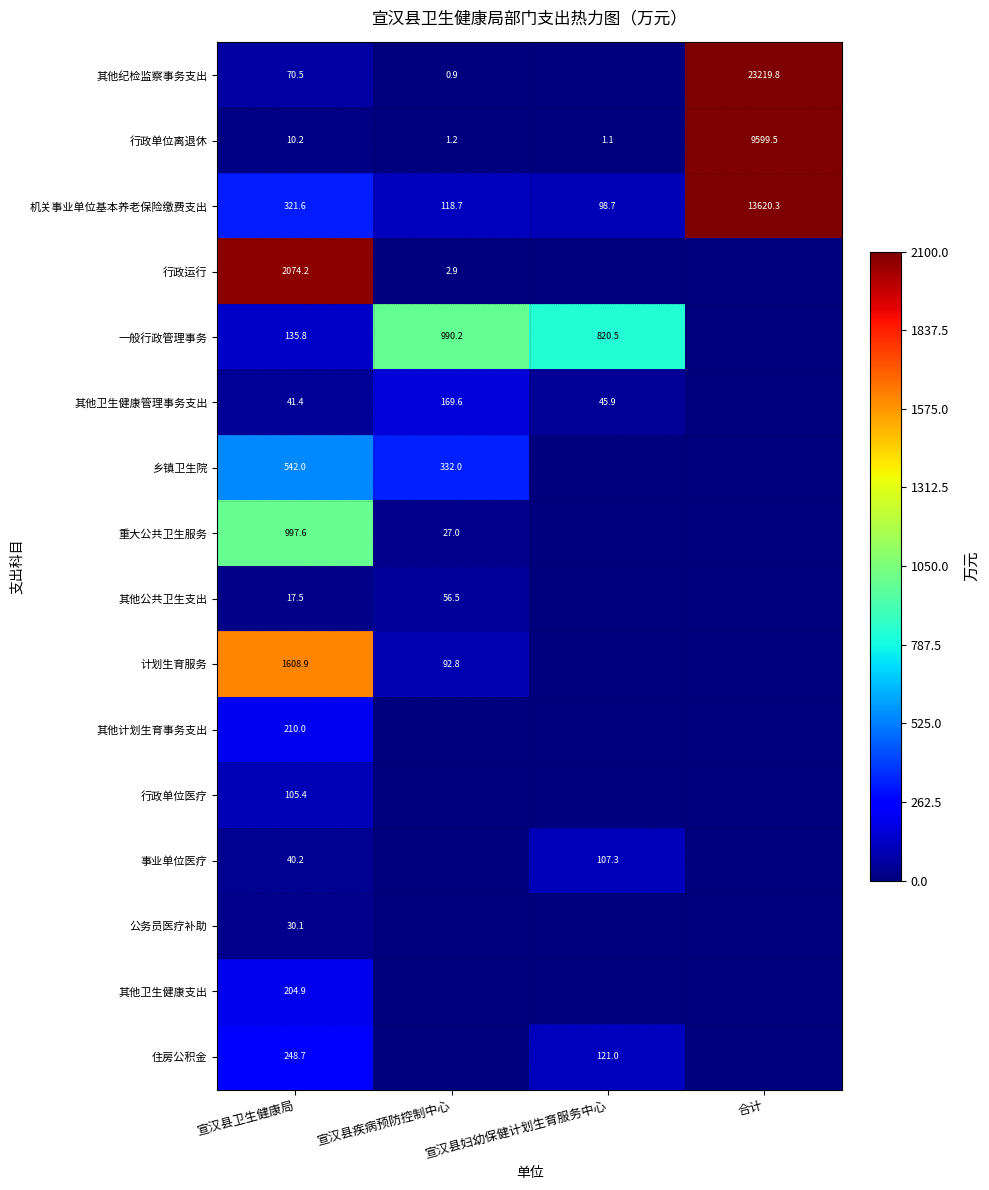

The value of 其他纪检监察事务支出 at 合计 is 23219.8. True or false?

True